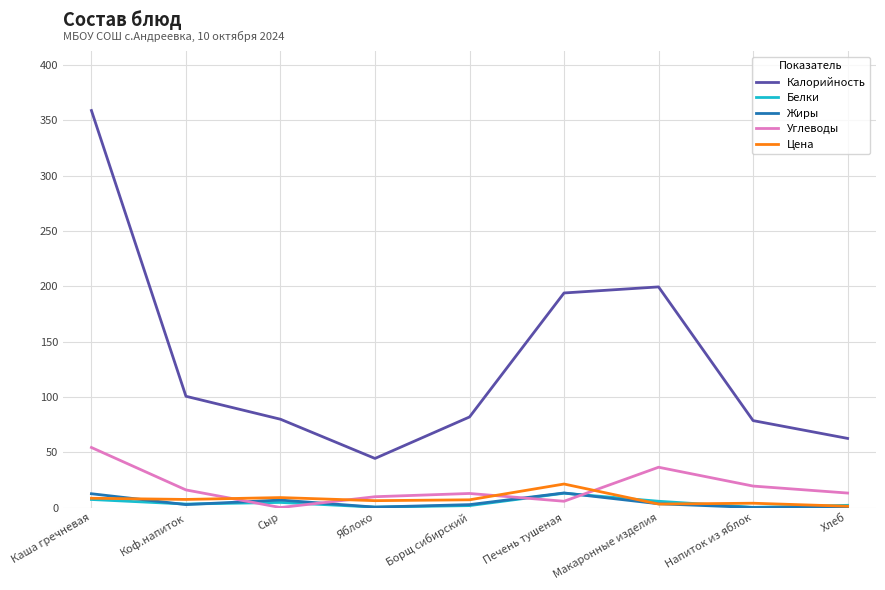

What are all the series names shown in the legend?

Калорийность, Белки, Жиры, Углеводы, Цена